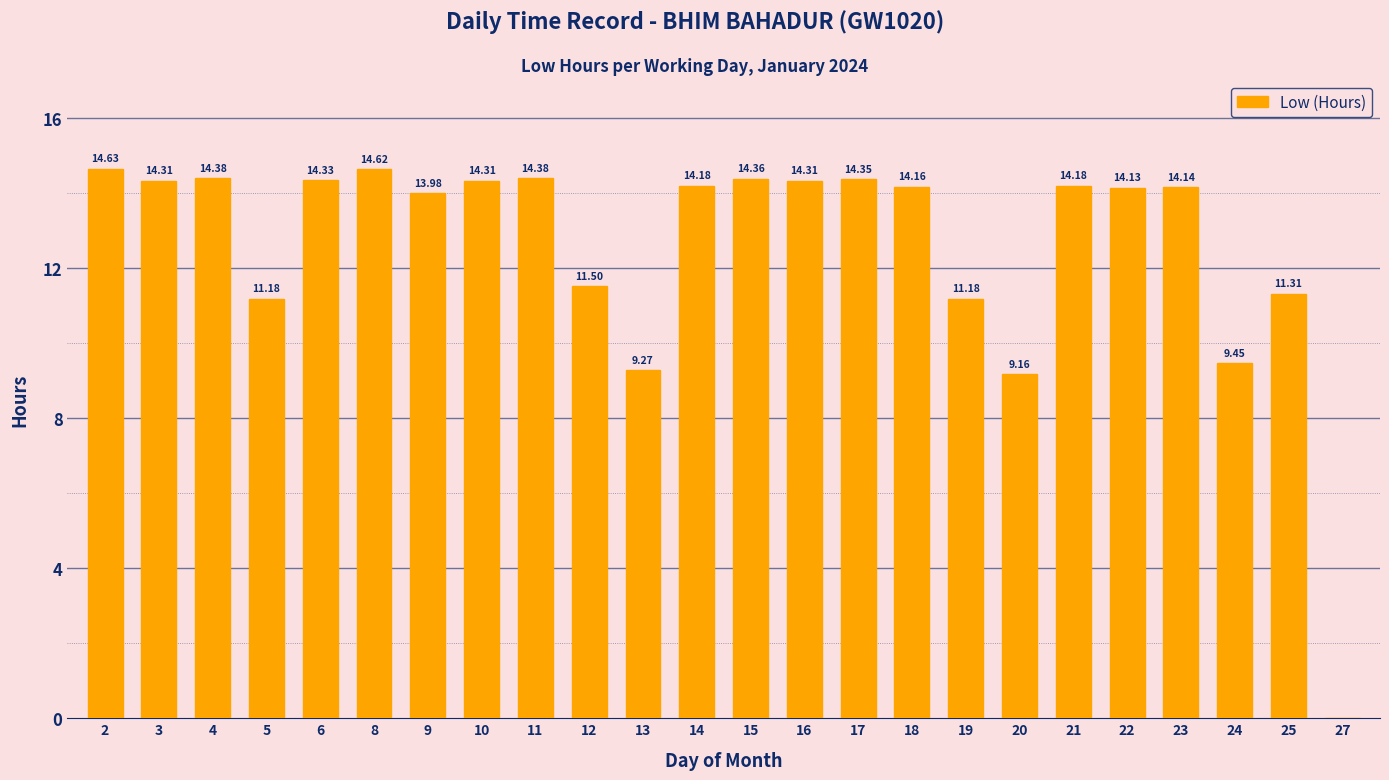

How many positive values are there?

23